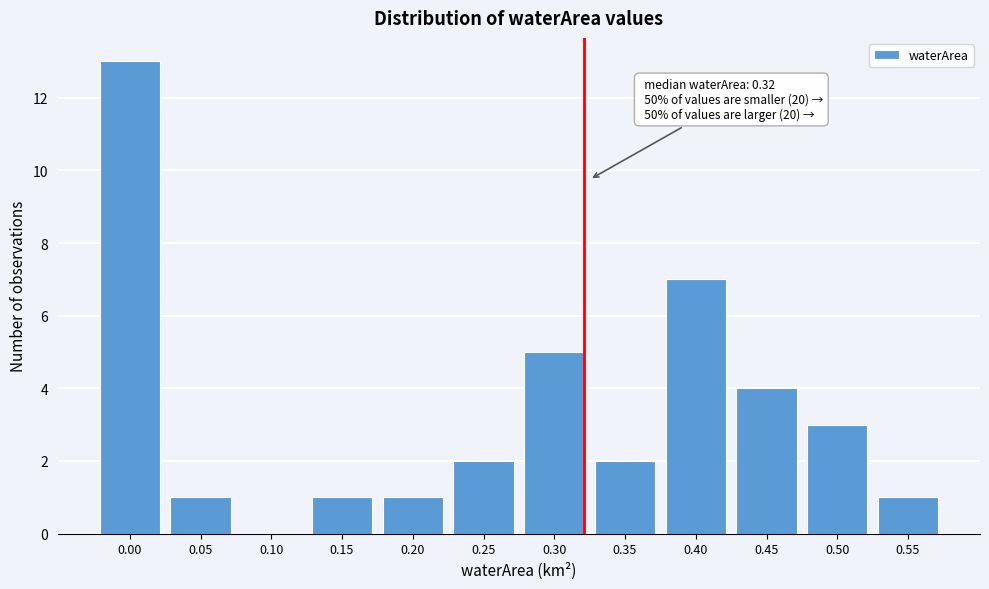

Reading left to right, transcribe all the data shown in this chart.

0.00=13	0.05=1	0.10=0	0.15=1	0.20=1	0.25=2	0.30=5	0.35=2	0.40=7	0.45=4	0.50=3	0.55=1